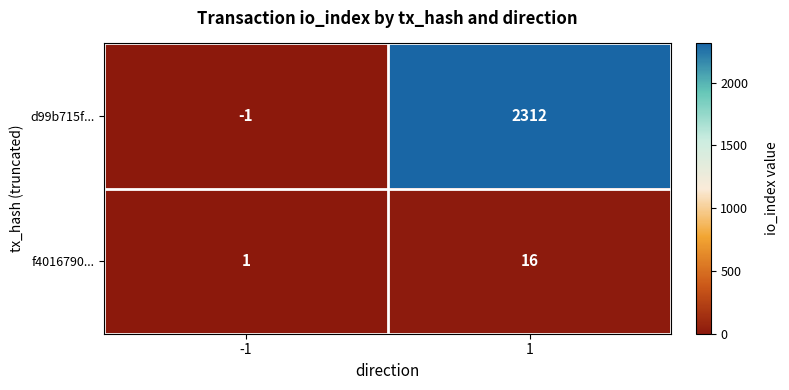

What is the approximate value of d99b715f... at 1?

2312